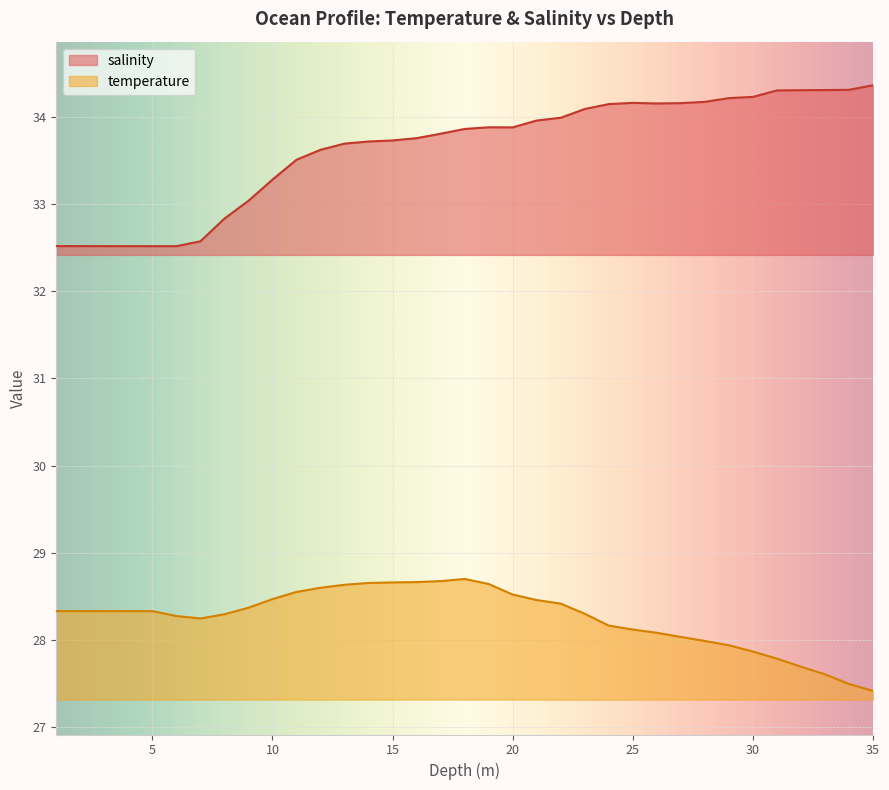

How many lines are shown in the chart?

2